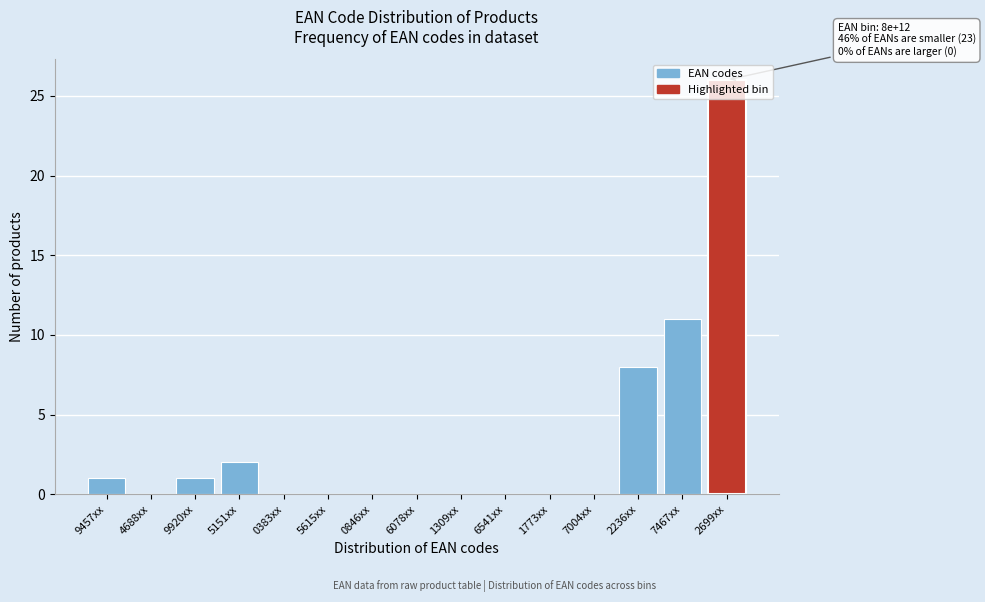

What is the change in value from 0846xx to 7467xx?

+11